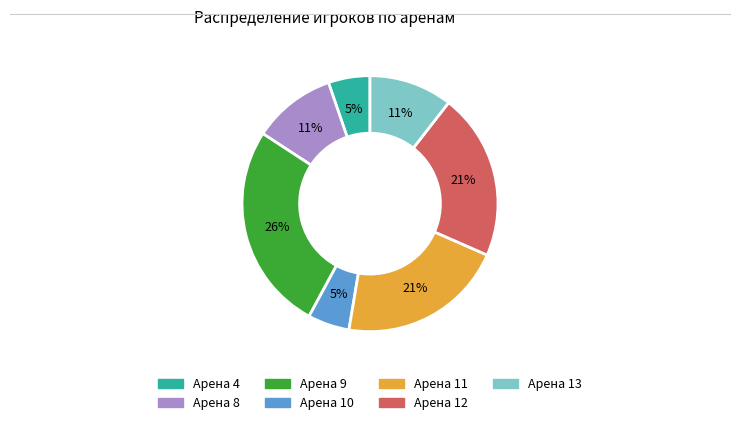

Is it true that Арена 10 is 1% of the pie?

False